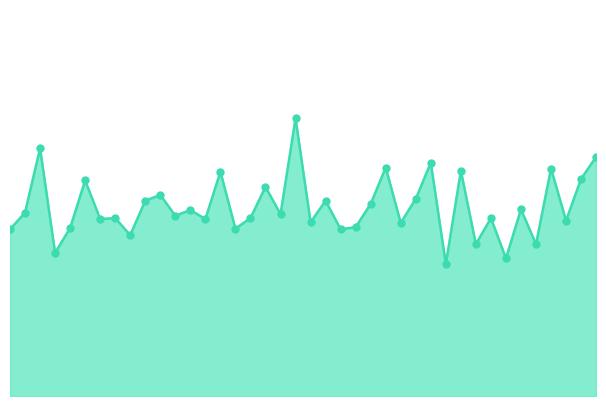

Is this an area chart (filled region under the line)?

Yes